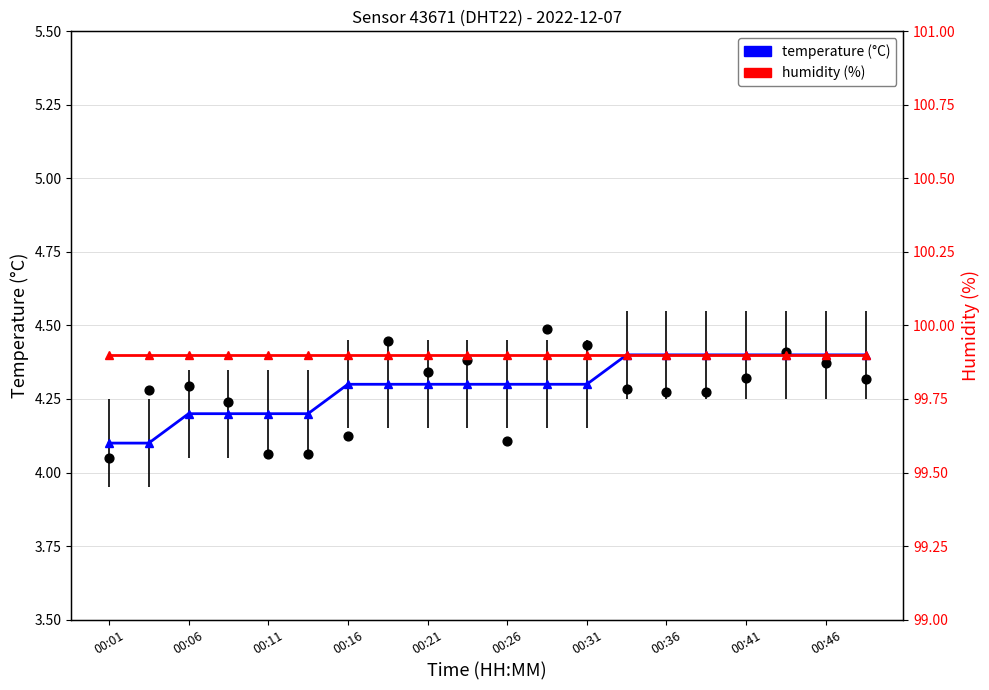

Which series has the largest total across all categories?

humidity